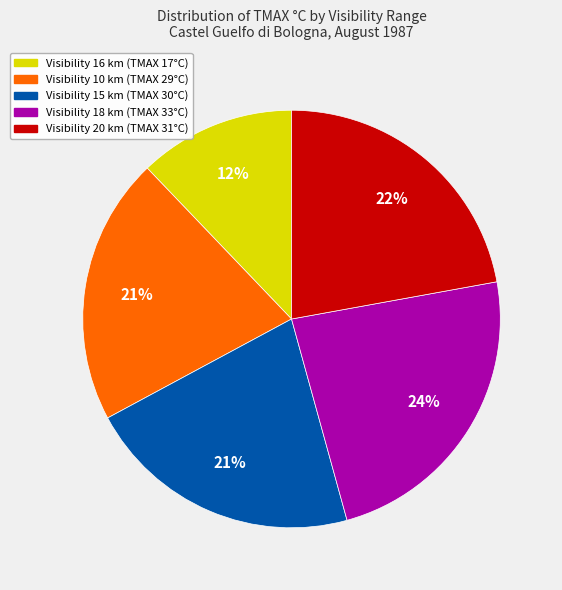

To the nearest percent, what is the average slice percentage?

20%